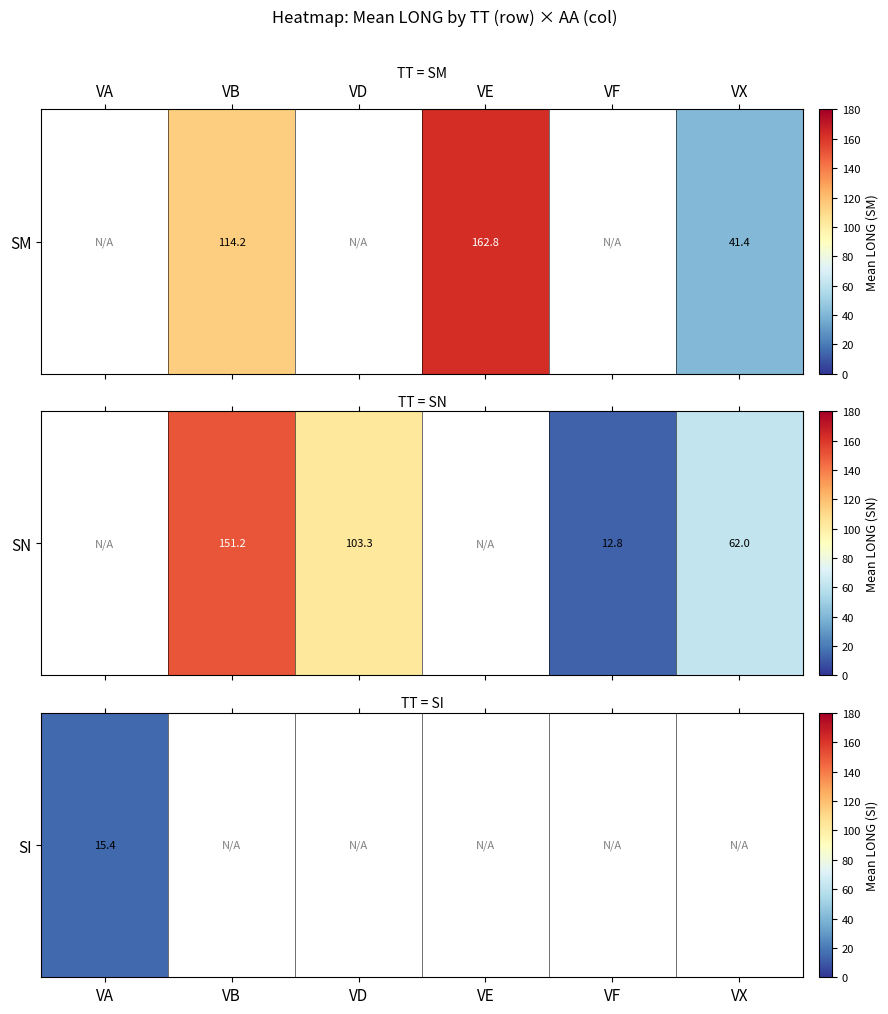

Where is SN nearest to the value 68?

VX